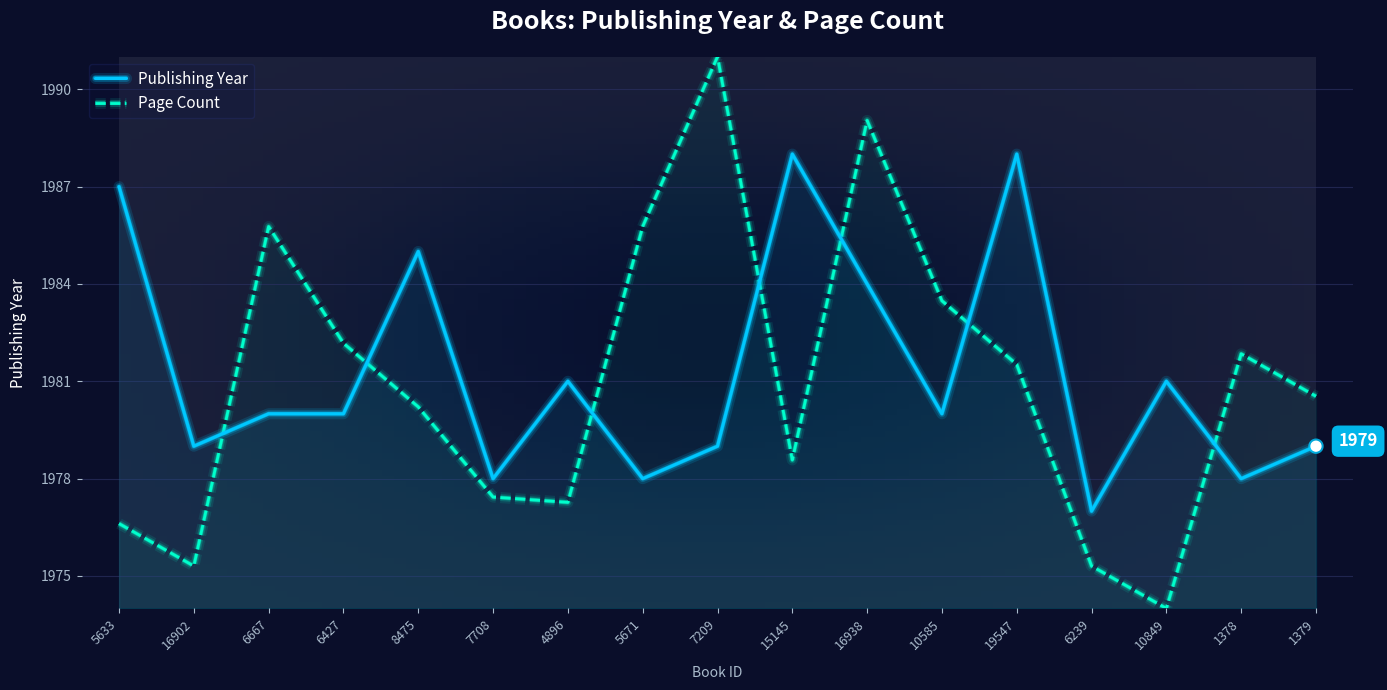

At how many categories does at least one series exceed 1988?

2